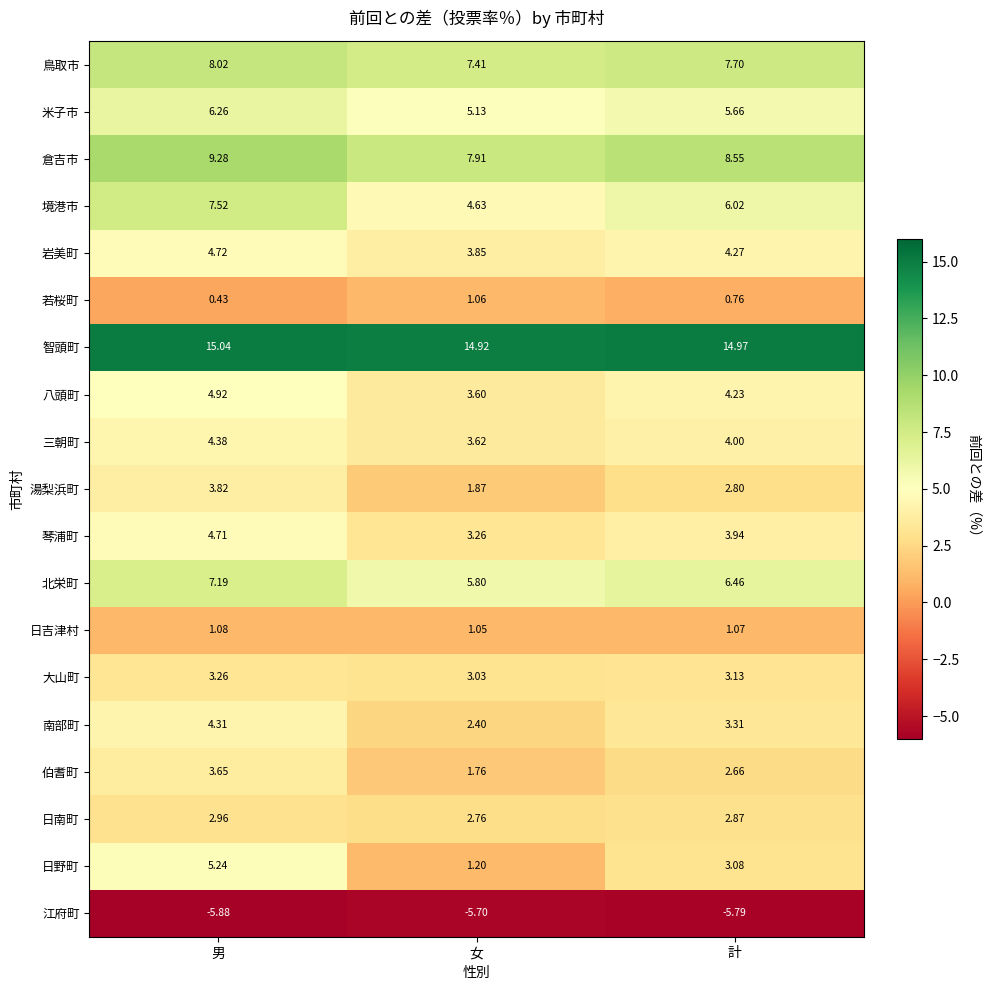

At which category does the chart reach its minimum across all series?

男